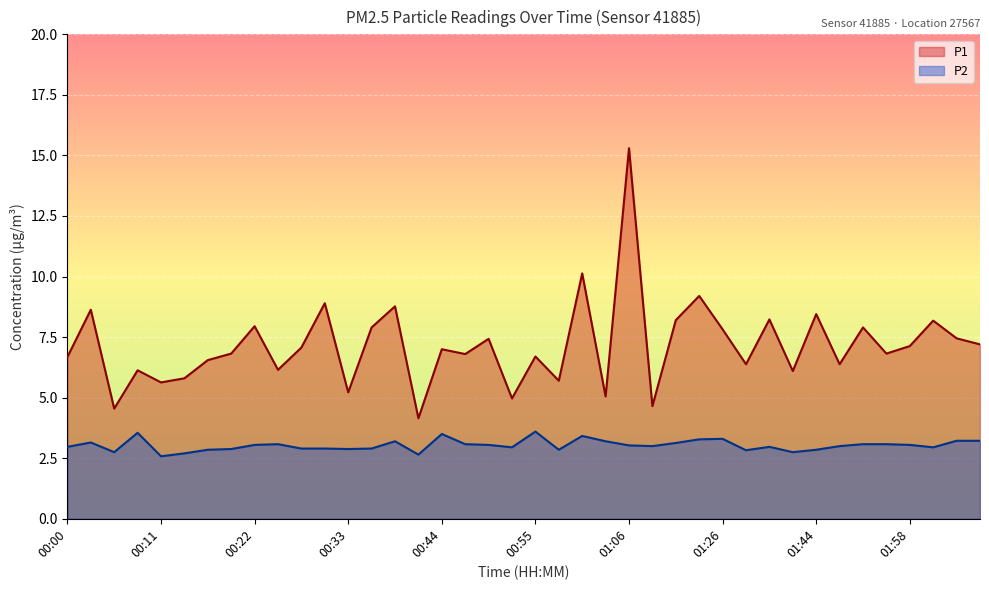

True or false: P2 and P1 intersect in this chart.

False